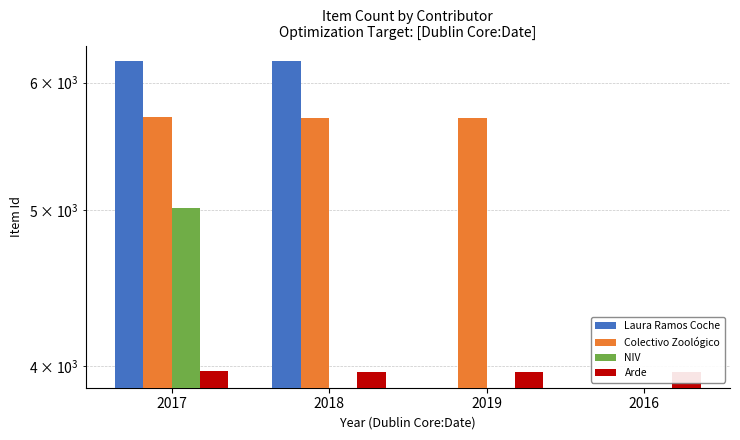

What is the value of the Arde bar at the 1st from the left?

3970